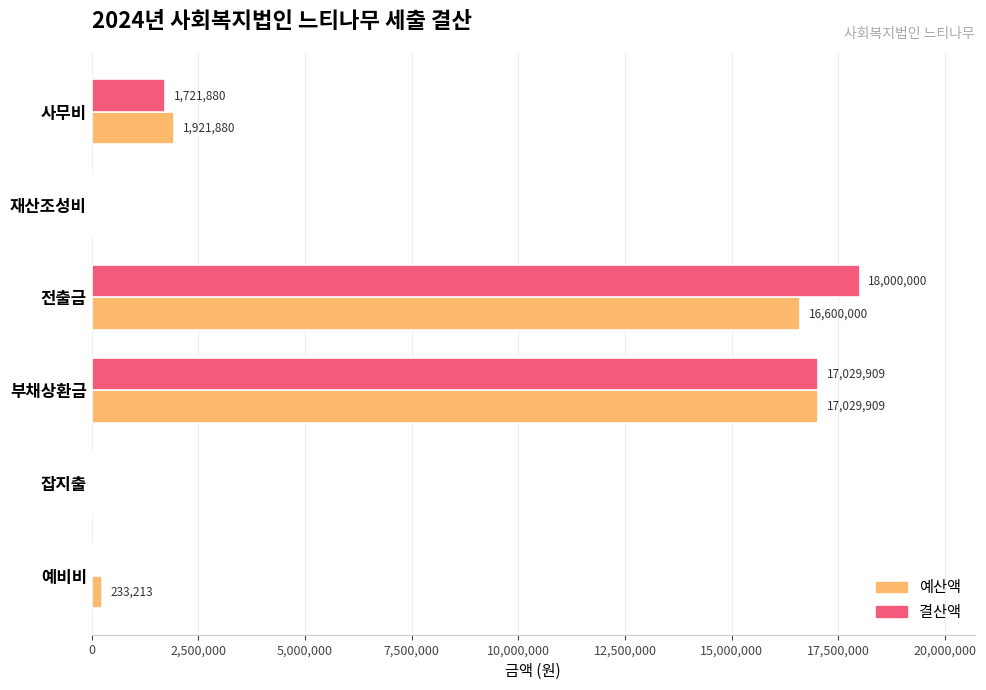

What are all the series names shown in the legend?

예산액, 결산액